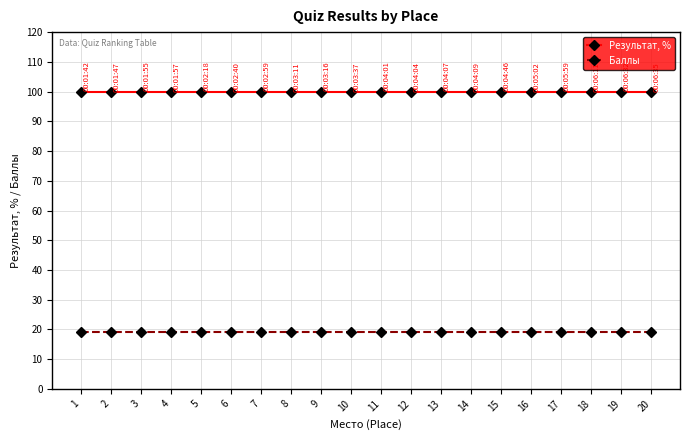

List the series in order of their peak value, highest first.

Результат, %, Баллы